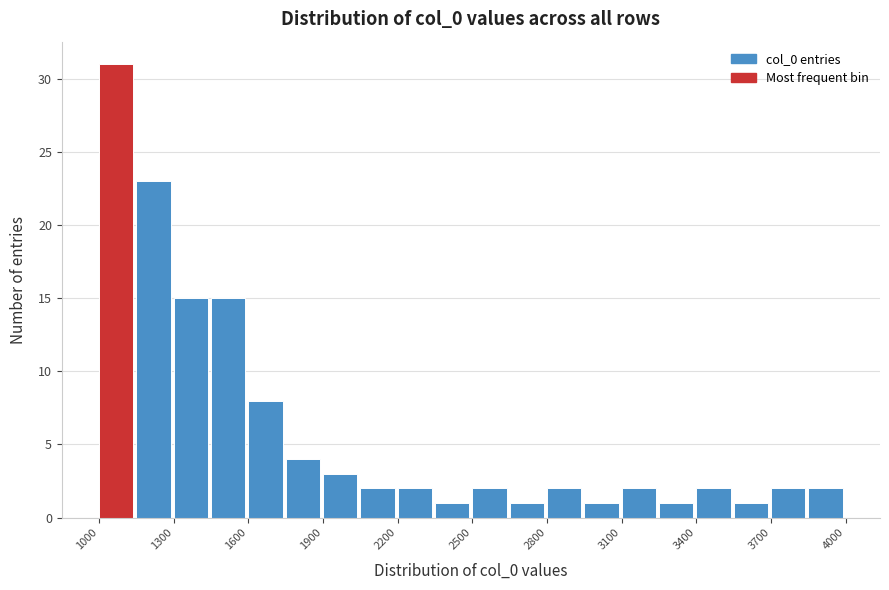

Around what value on the x-axis is the tallest bar? Give the approximate position of its centre, as read against the axis.

1050